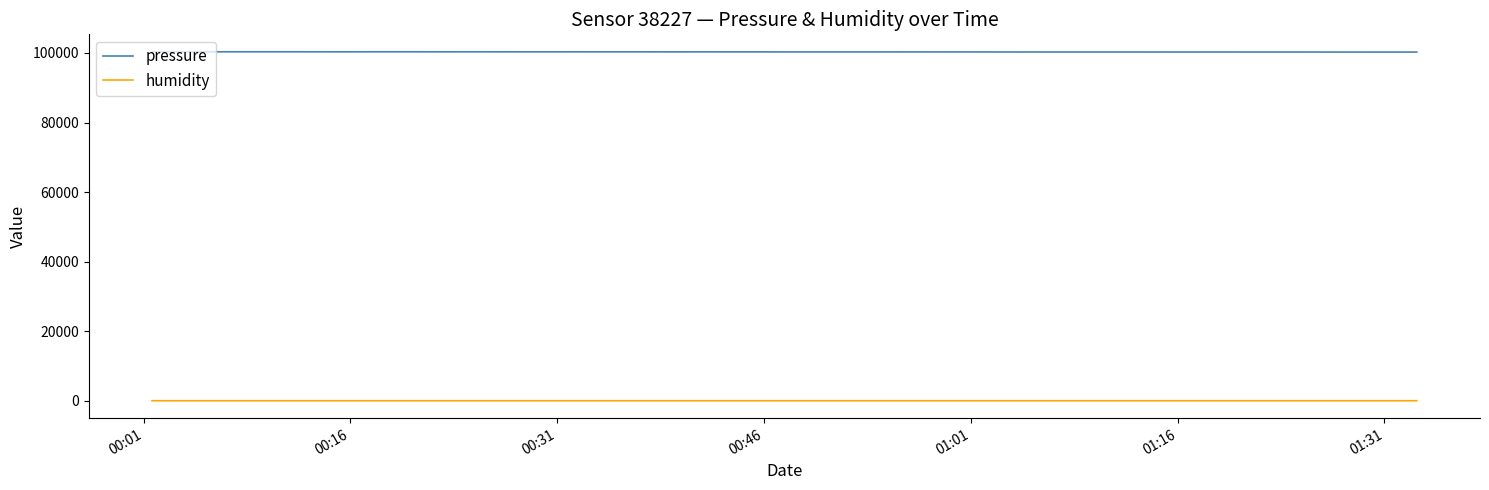

Rank the series by their maximum value, from highest to lowest.

pressure, humidity